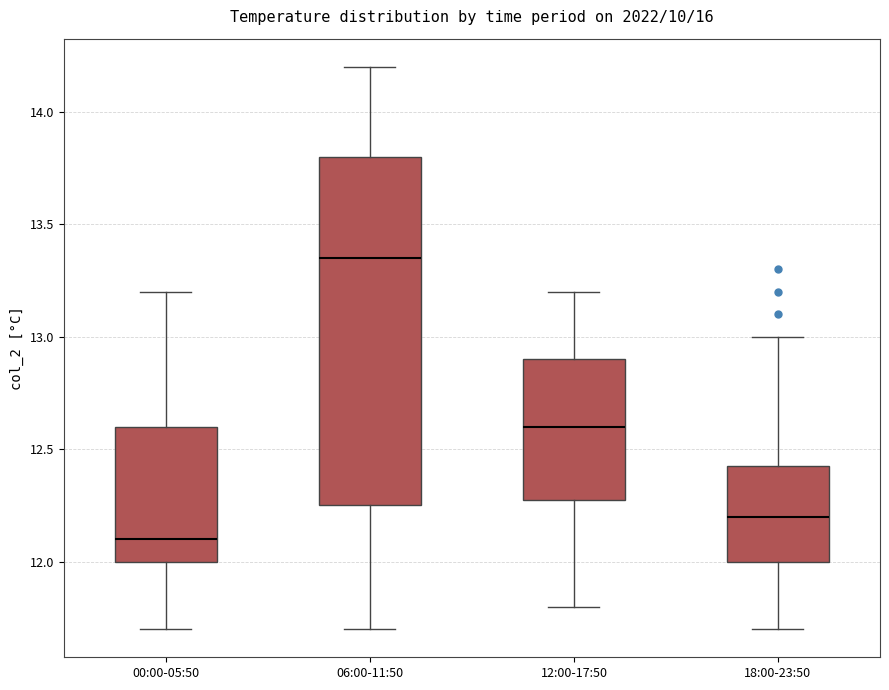

Which box has the lowest median line?

00:00-05:50